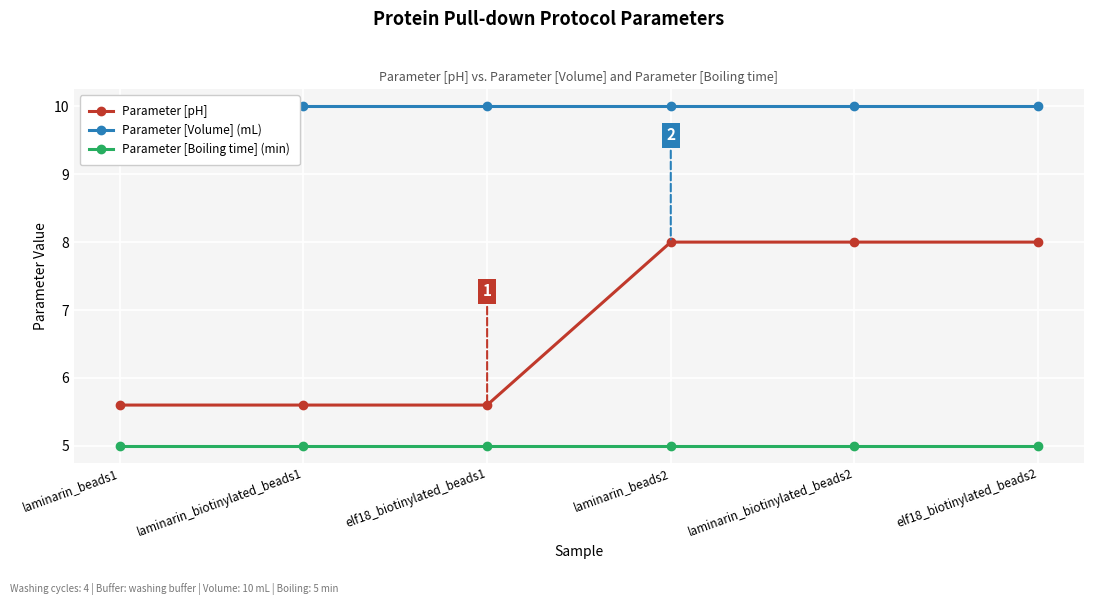

List the labels in order of Parameter [Volume] (mL) value, smallest first.

laminarin_beads1, laminarin_biotinylated_beads1, elf18_biotinylated_beads1, laminarin_beads2, laminarin_biotinylated_beads2, elf18_biotinylated_beads2